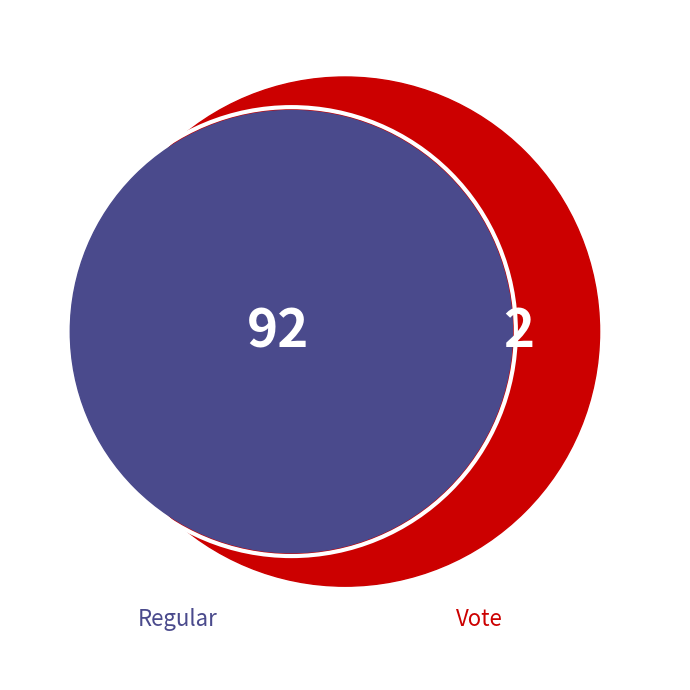

Count the number of slices in the pie.

2